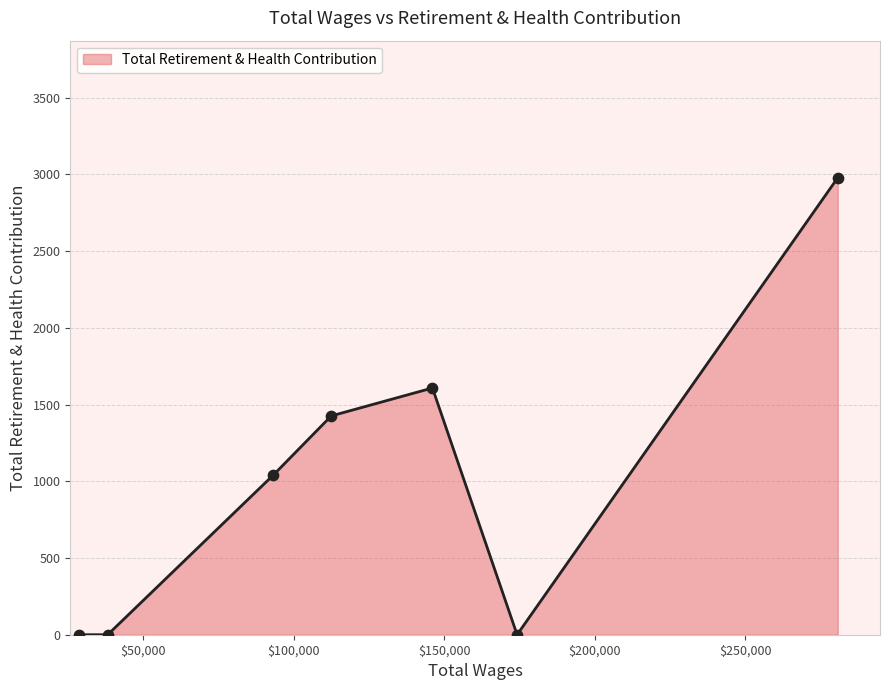

What is the greatest value displayed?

2978